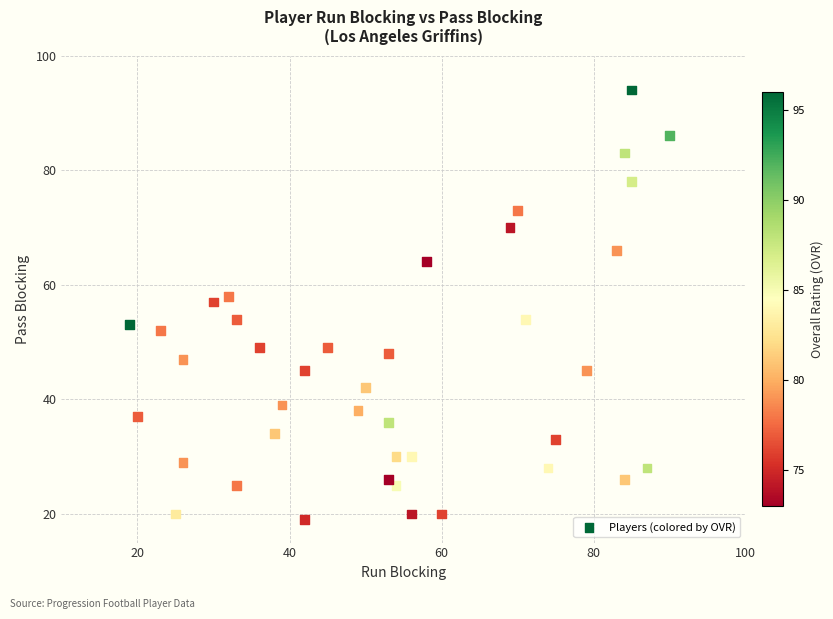

What Y value in the scatter plot is closest to 56?

57